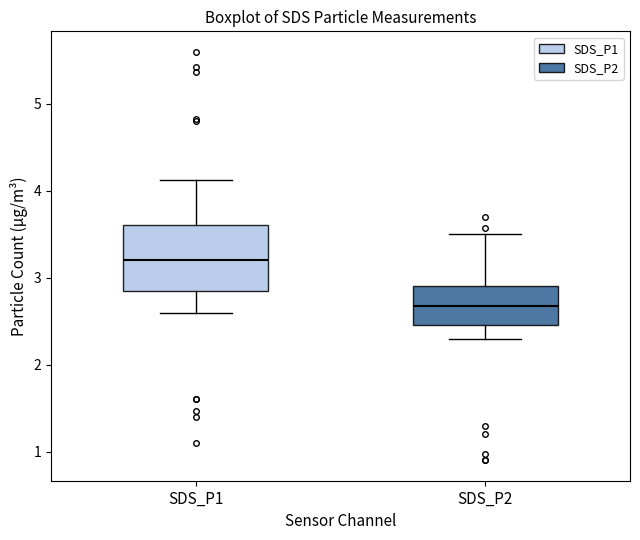

Which box has the highest median line?

SDS_P1